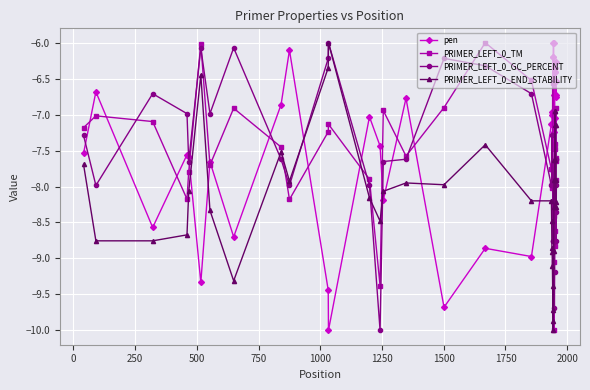

Which series ends up on top after the final intersection of PRIMER_LEFT_0_END_STABILITY and PRIMER_LEFT_0_TM?

PRIMER_LEFT_0_TM